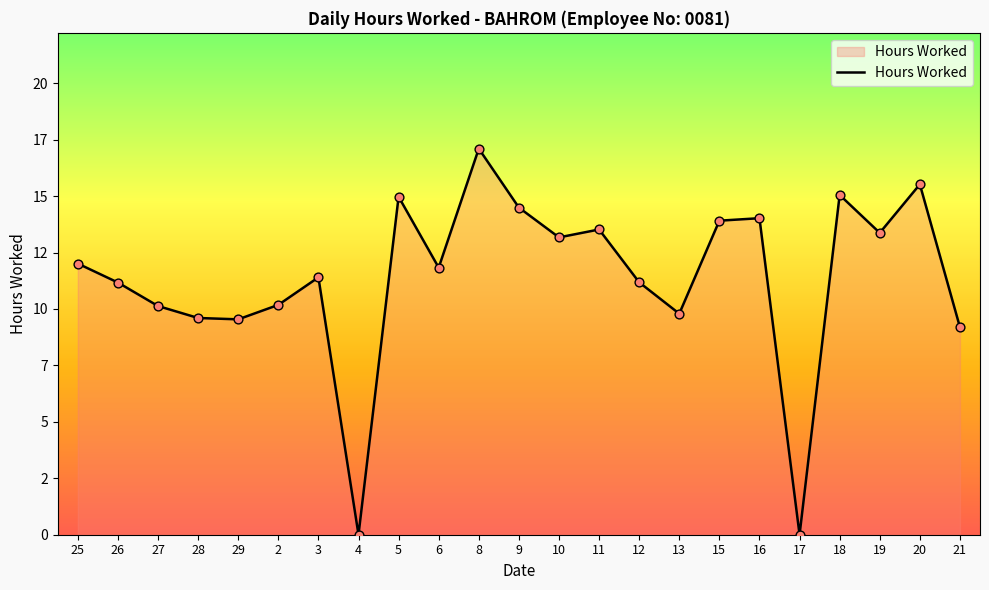

Between 12 and 16, which is larger?

16